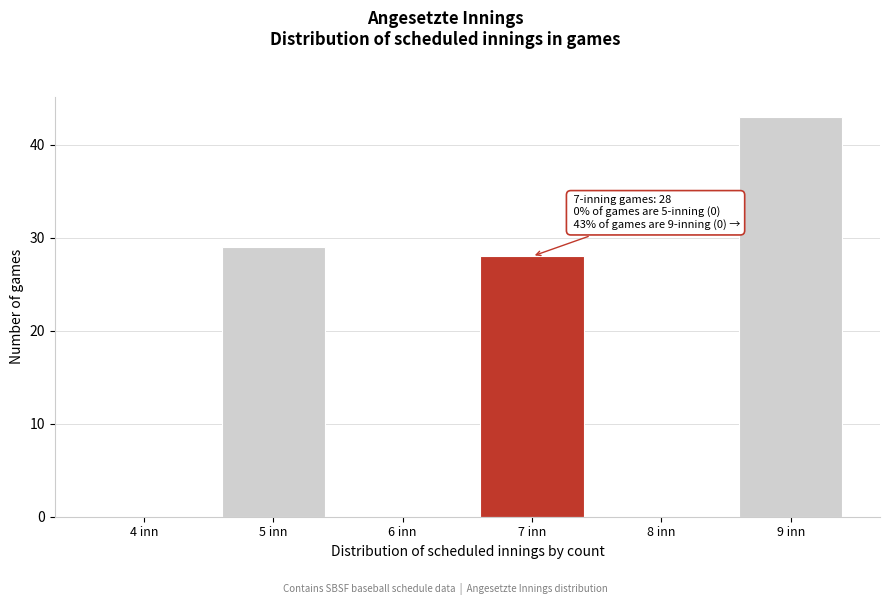

Reading left to right, list all the values displayed in this chart.

4 inn=0	5 inn=29	6 inn=0	7 inn=28	8 inn=0	9 inn=43